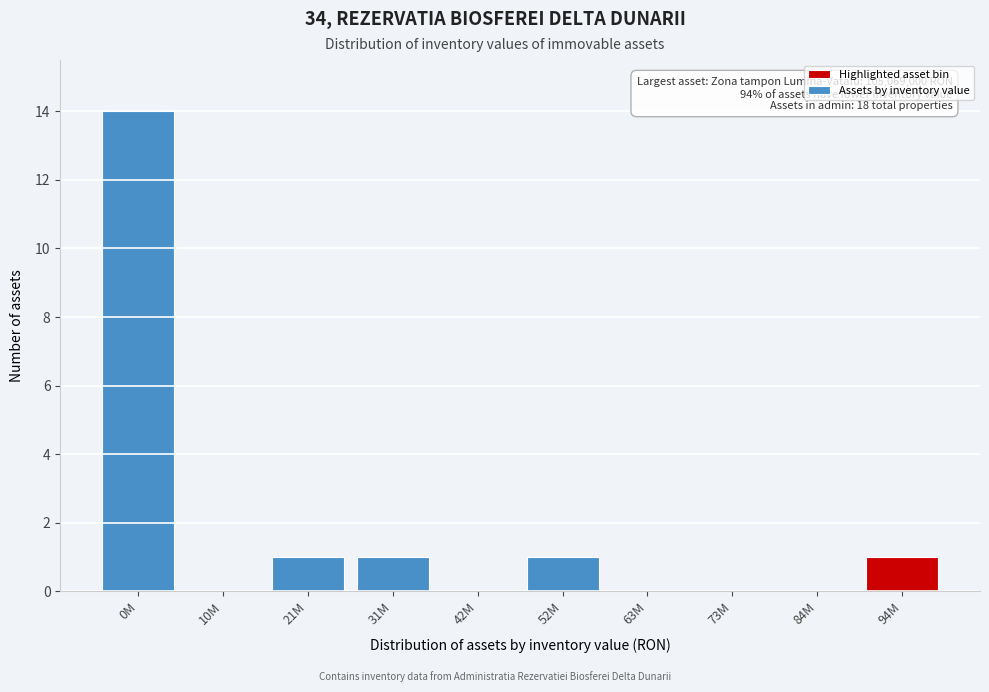

Reading left to right, transcribe all the data shown in this chart.

0M=14	10M=0	21M=1	31M=1	42M=0	52M=1	63M=0	73M=0	84M=0	94M=1